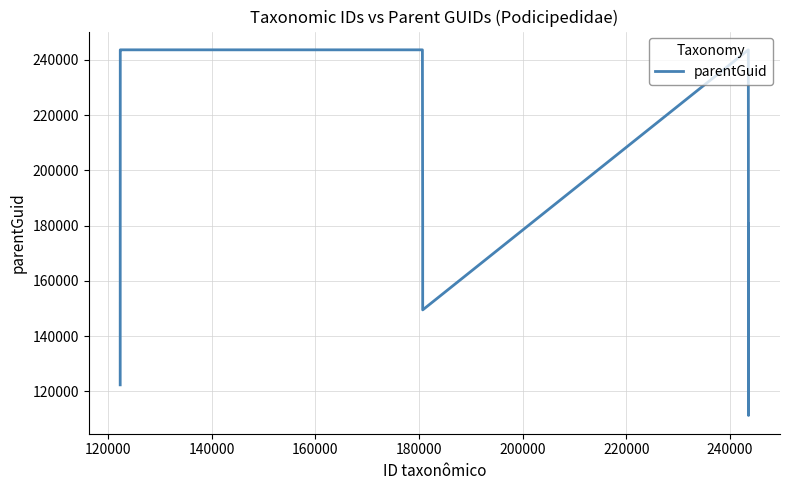

True or false: there are more than 0 points higher than both neighbors.

True